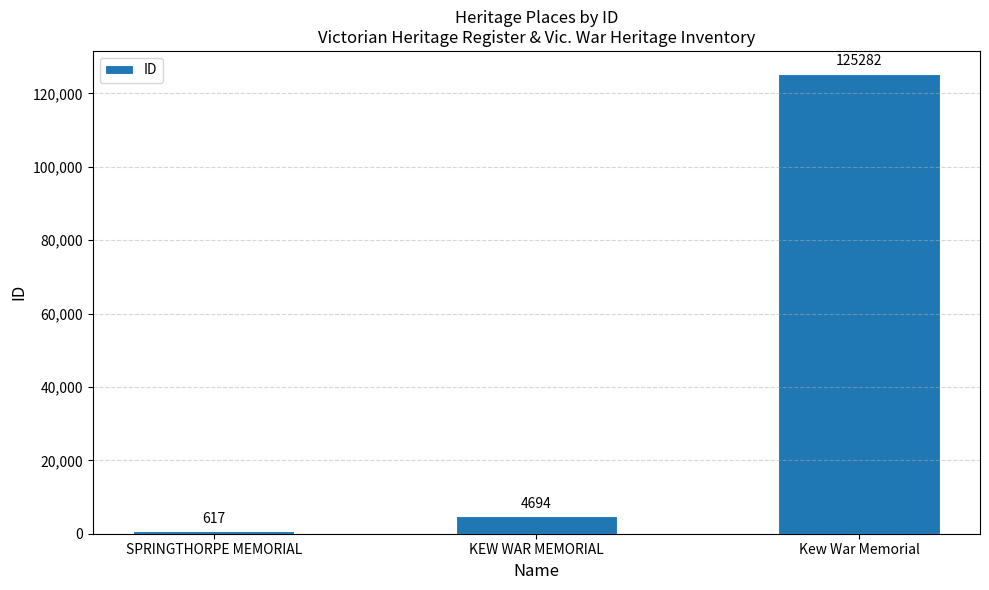

True or false: the data shows 125282 at Kew War Memorial.

True